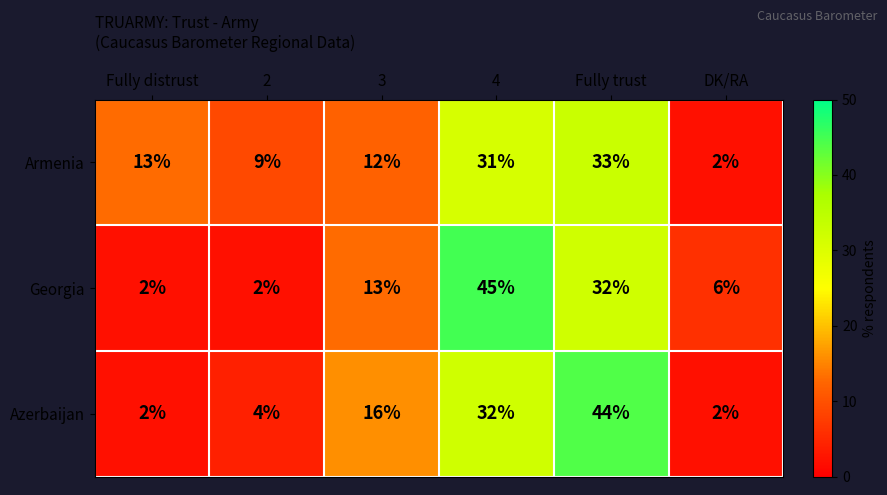

Count the number of categories in the chart.

6